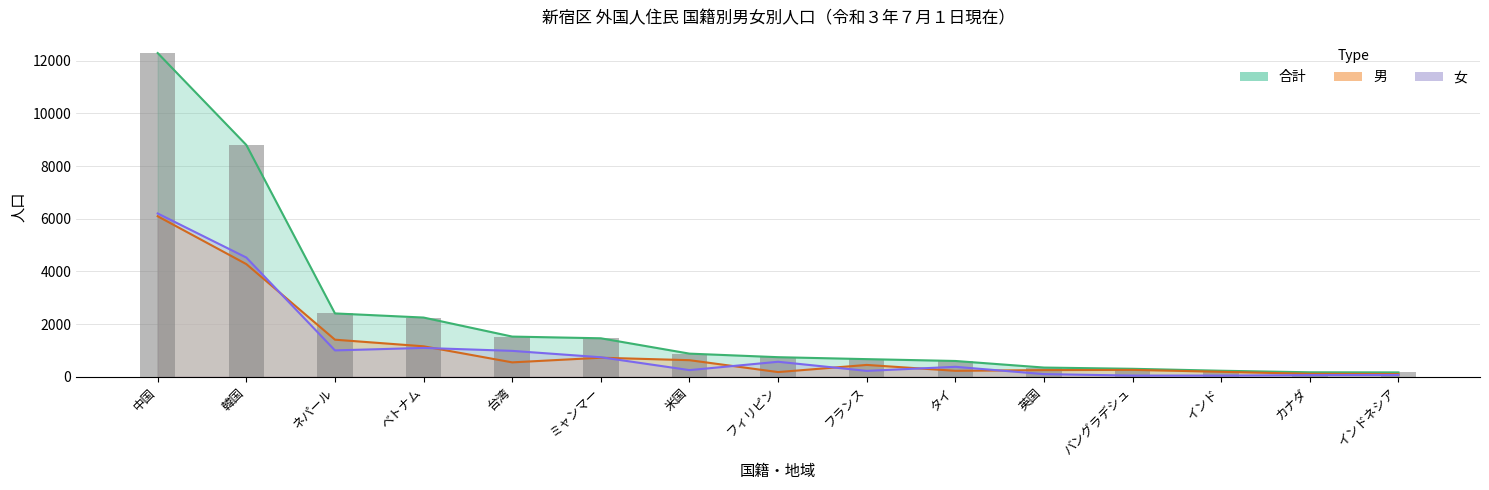

At which category is the sum across all series the highest?

中国